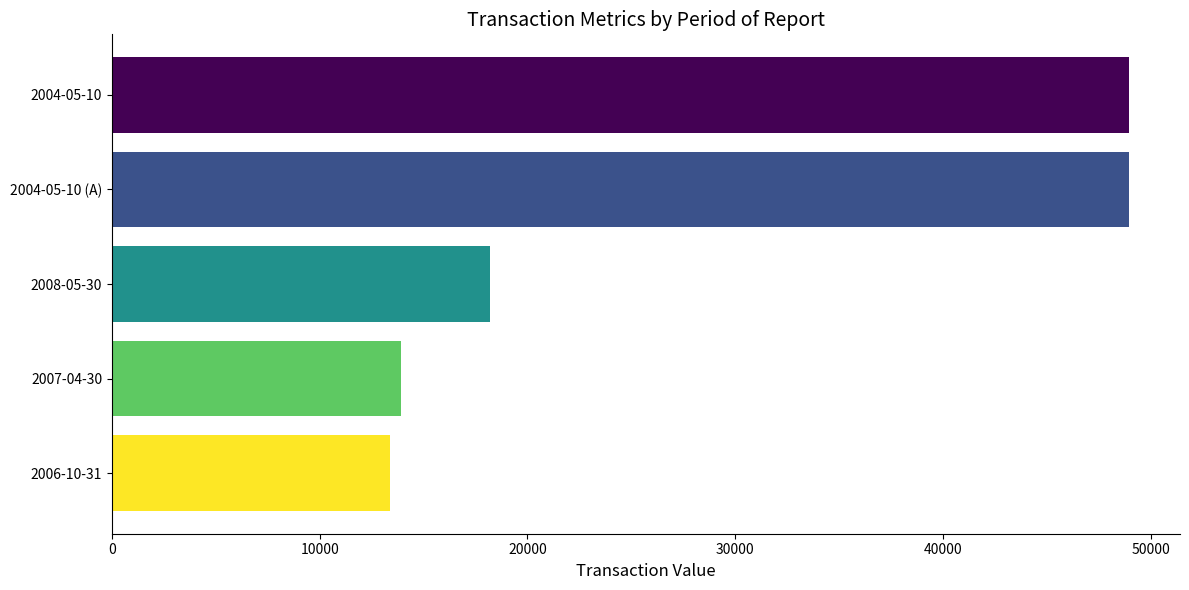

What is the difference between the maximum and minimum values?

35588